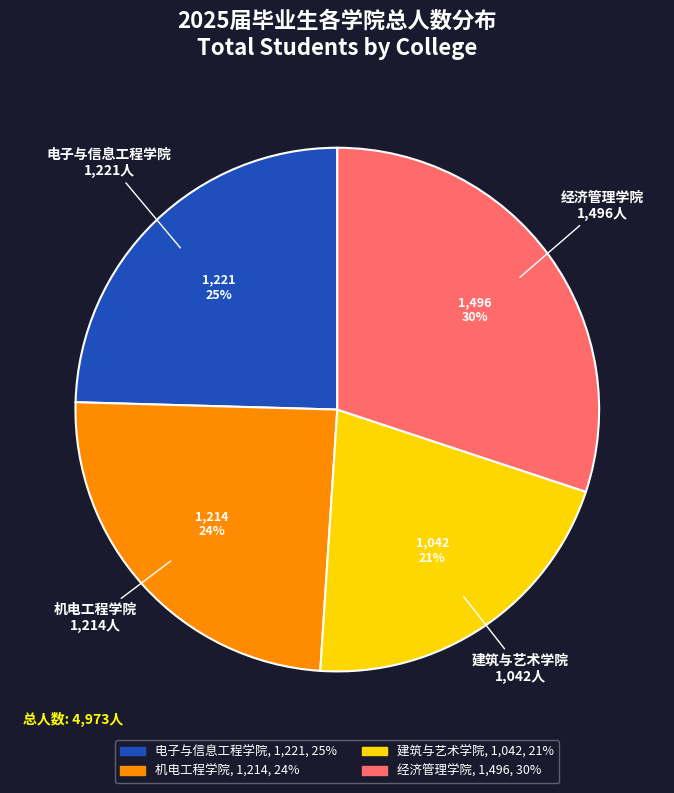

Between 建筑与艺术学院 and 经济管理学院, which is larger?

经济管理学院